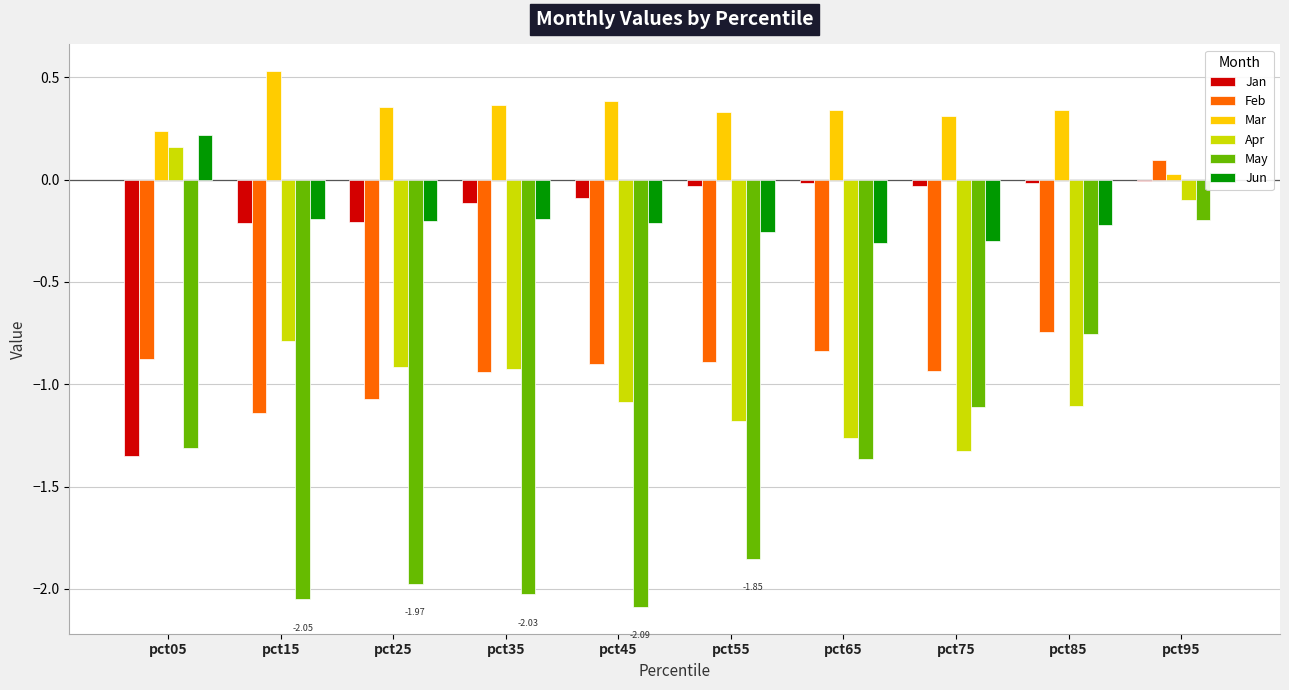

At which category is the sum across all series the highest?

pct95